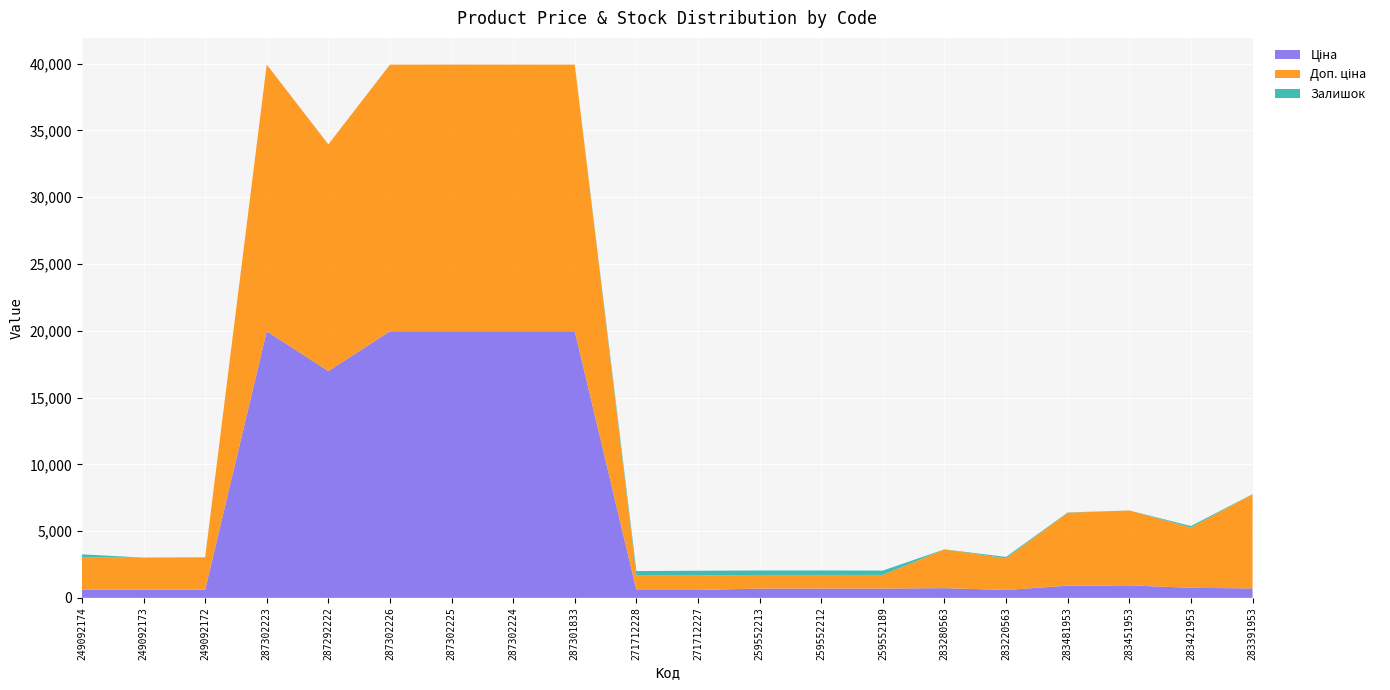

Reading left to right, transcribe all the data shown in this chart.

Ціна: 249092174=603.7	249092173=603.7	249092172=603.7	287302223=19964.2	287292222=16976.3	287302226=19964.2	287302225=19964.2	287302224=19964.2	287301833=19964.2	271712228=589.9	271712227=589.9	259552213=693.7	259552212=693.7	259552189=693.7	283280563=724.5	283220563=591.6	283481953=910.4	283451953=934.5	283421953=752.2	283391953=705.1
Доп. ціна: 249092174=2414.8	249092173=2414.8	249092172=2414.8	287302223=19964.2	287292222=16976.3	287302226=19964.2	287302225=19964.2	287302224=19964.2	287301833=19964.2	271712228=1081.7	271712227=1081.7	259552213=1024.6	259552212=1024.6	259552189=1024.6	283280563=2897.8	283220563=2366.5	283481953=5462.3	283451953=5607.2	283421953=4513.3	283391953=7051.3
Залишок: 249092174=238.0	249092173=0.0	249092172=21.0	287302223=5.0	287292222=4.0	287302226=1.0	287302225=5.0	287302224=3.0	287301833=0.0	271712228=333.0	271712227=359.0	259552213=330.0	259552212=333.0	259552189=322.0	283280563=11.0	283220563=106.0	283481953=24.0	283451953=2.0	283421953=113.0	283391953=8.0